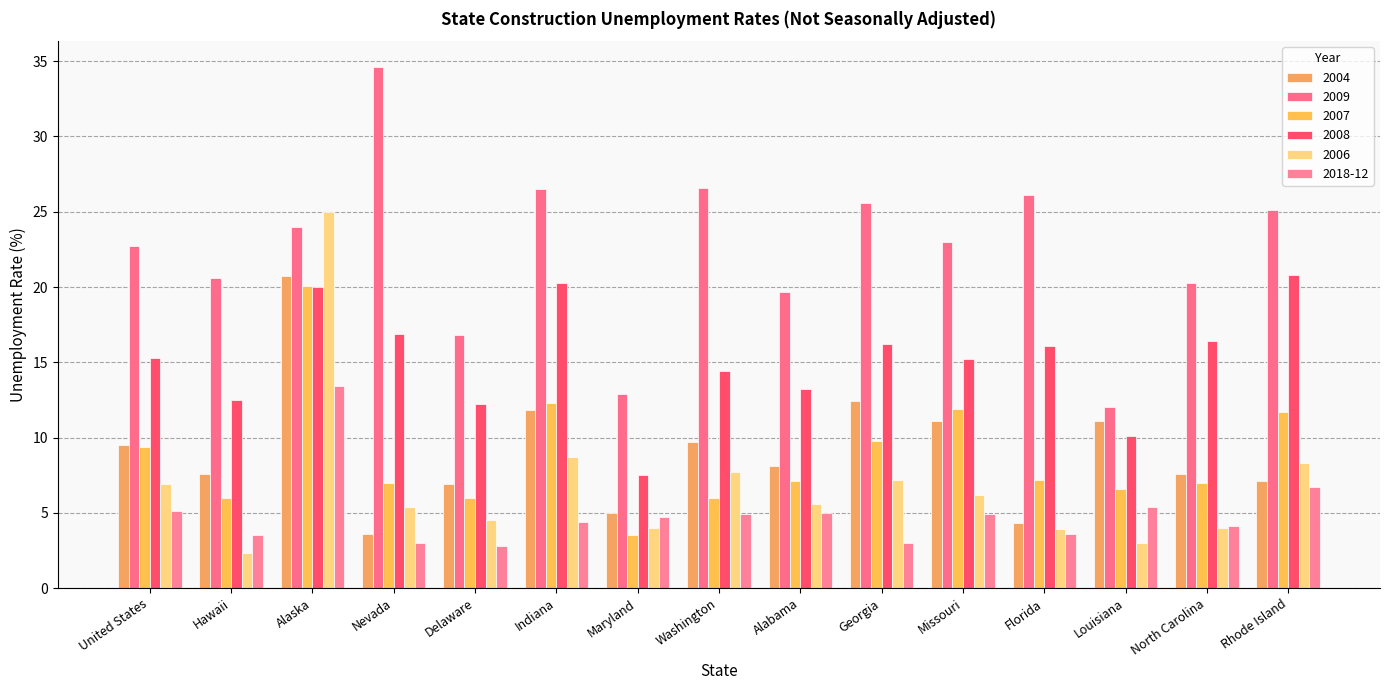

What are all the series names shown in the legend?

2004, 2009, 2007, 2008, 2006, 2018-12